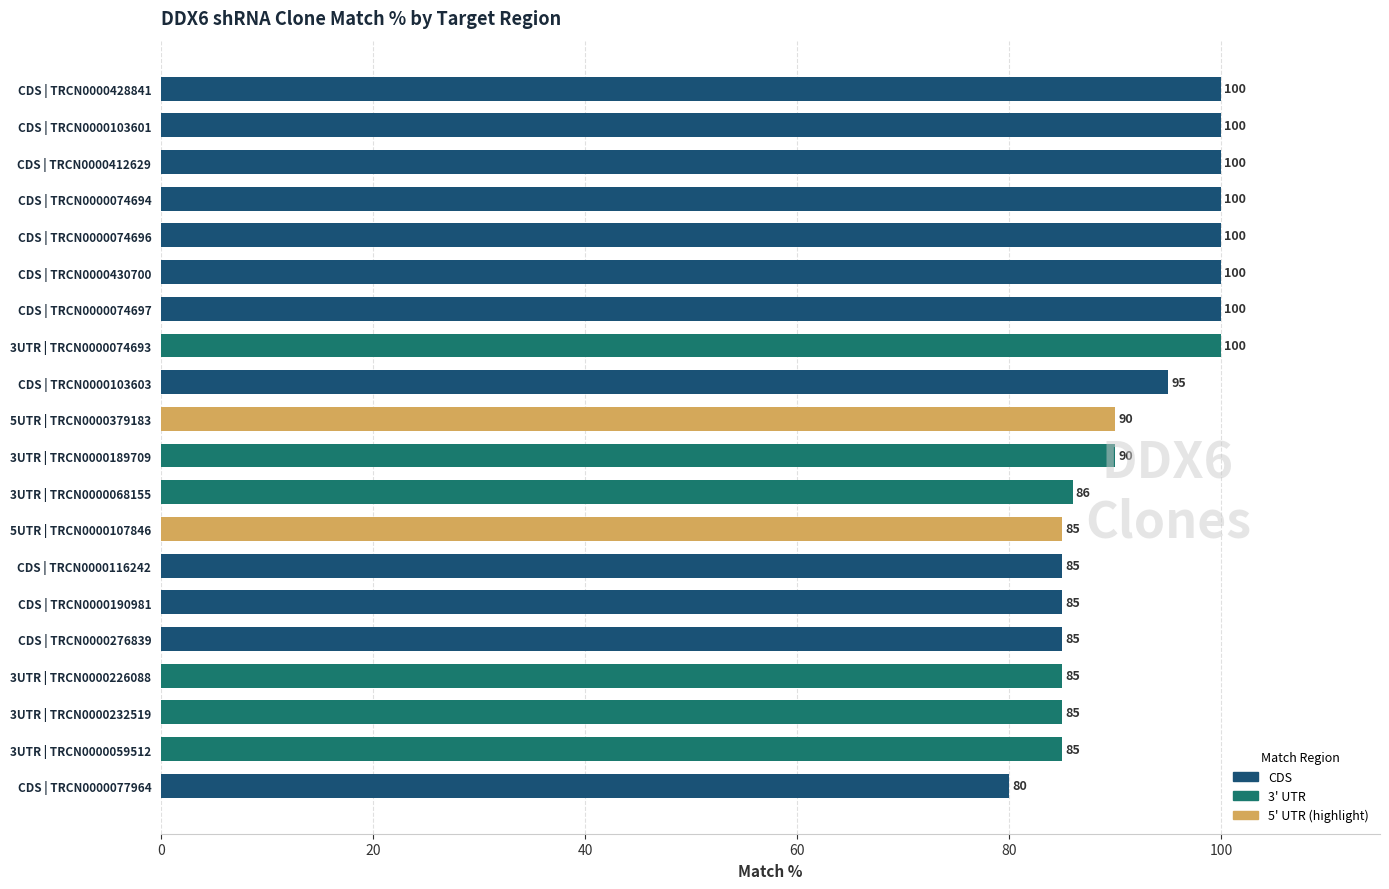

Reading bottom to top, what are all the values shown in this chart?

CDS | TRCN0000077964=80	3UTR | TRCN0000059512=85	3UTR | TRCN0000232519=85	3UTR | TRCN0000226088=85	CDS | TRCN0000276839=85	CDS | TRCN0000190981=85	CDS | TRCN0000116242=85	5UTR | TRCN0000107846=85	3UTR | TRCN0000068155=86	3UTR | TRCN0000189709=90	5UTR | TRCN0000379183=90	CDS | TRCN0000103603=95	3UTR | TRCN0000074693=100	CDS | TRCN0000074697=100	CDS | TRCN0000430700=100	CDS | TRCN0000074696=100	CDS | TRCN0000074694=100	CDS | TRCN0000412629=100	CDS | TRCN0000103601=100	CDS | TRCN0000428841=100